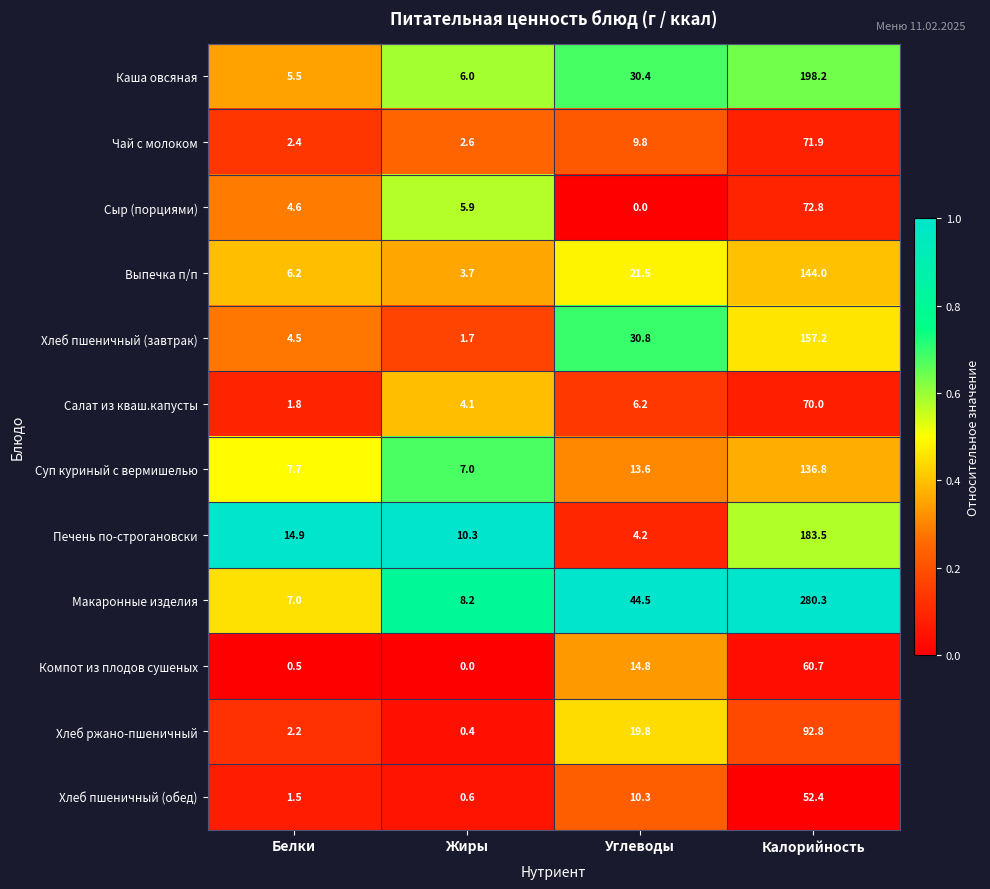

What is the difference between the highest and lowest values at Жиры?

10.3